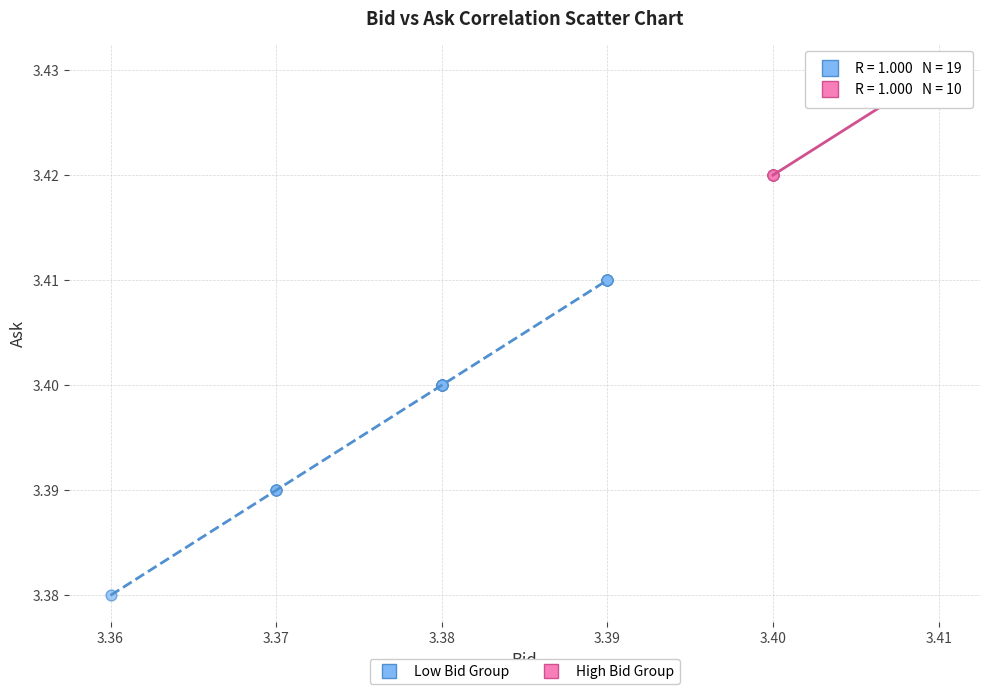

Which series reaches the maximum Y coordinate?

High Bid Group